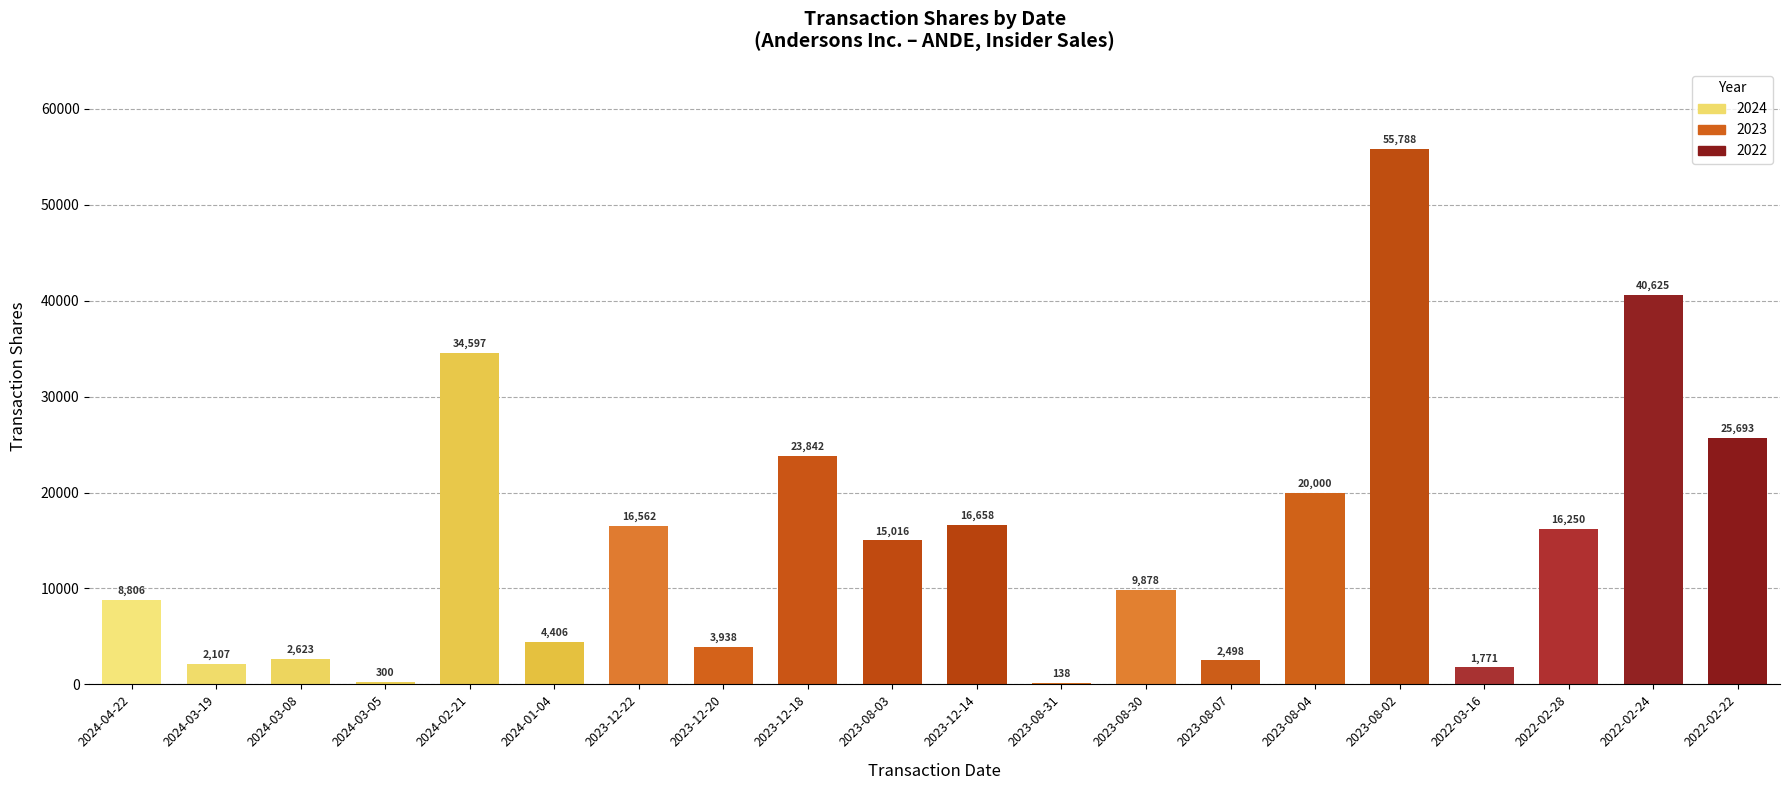

Reading left to right, transcribe all the data shown in this chart.

8806	2107	2623	300	34597	4406	16562	3938	23842	15016	16658	138	9878	2498	20000	55788	1771	16250	40625	25693